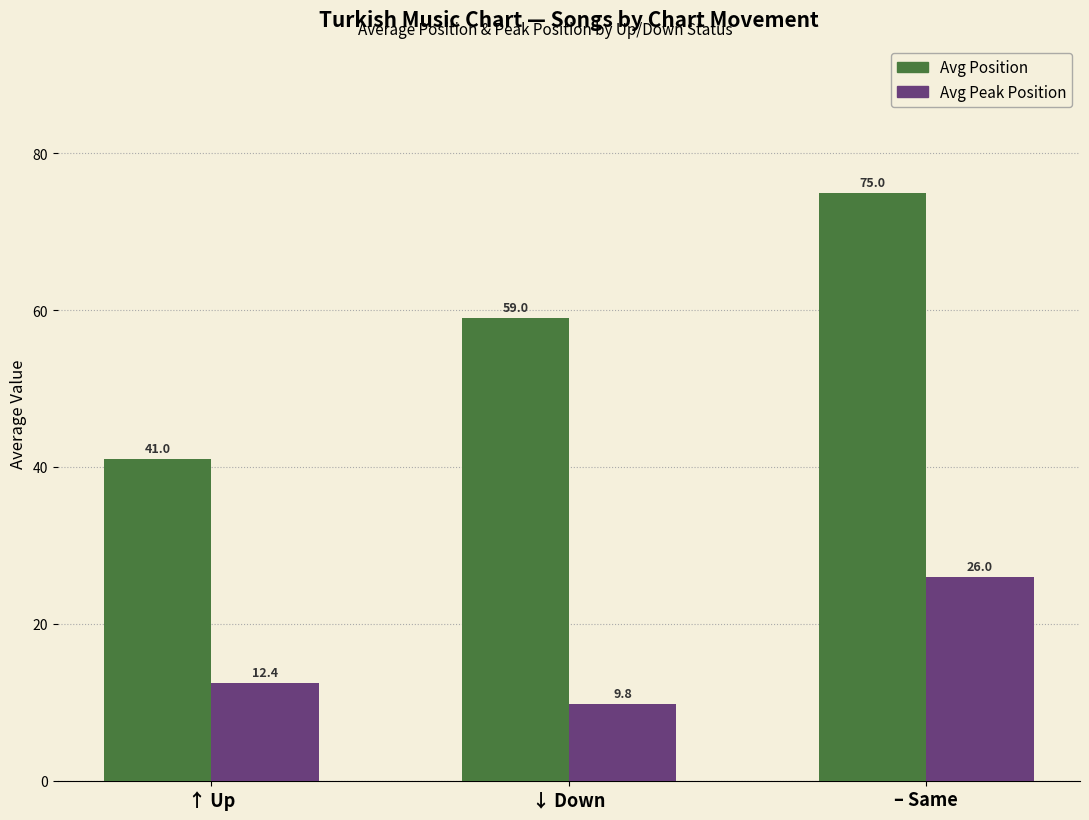

Read the Avg Position value at – Same.

75.0